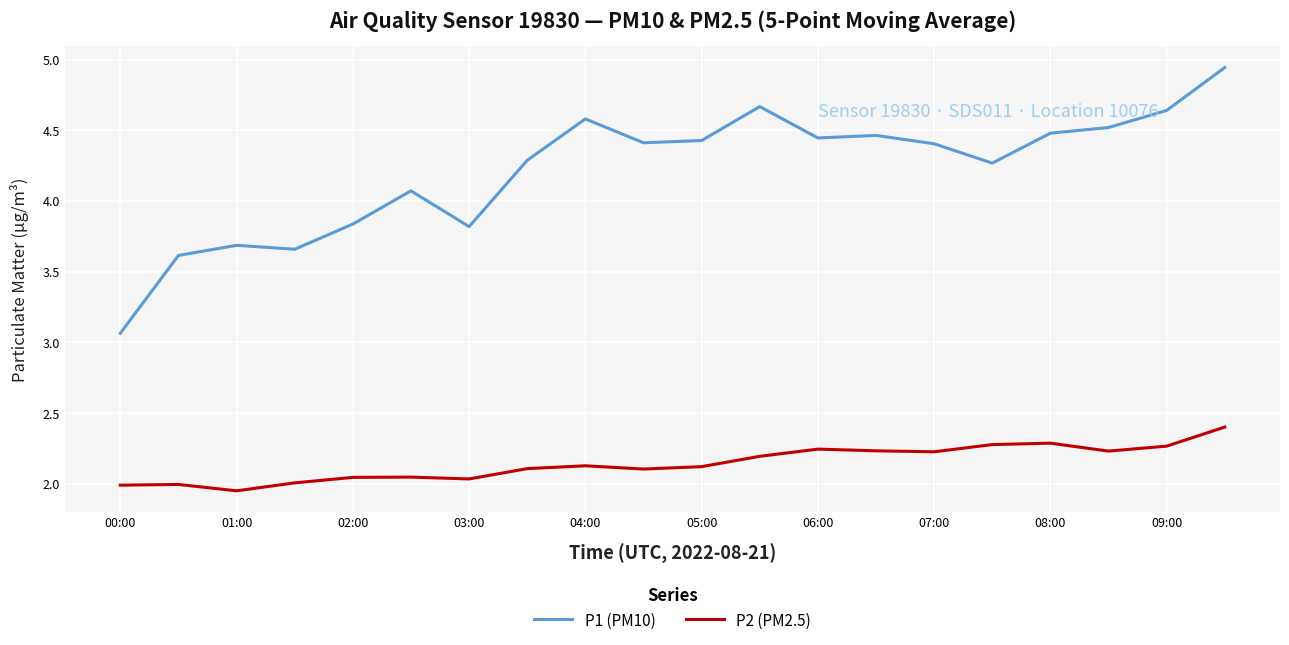

List the series in order of their overall mean, highest first.

P1 (PM10), P2 (PM2.5)